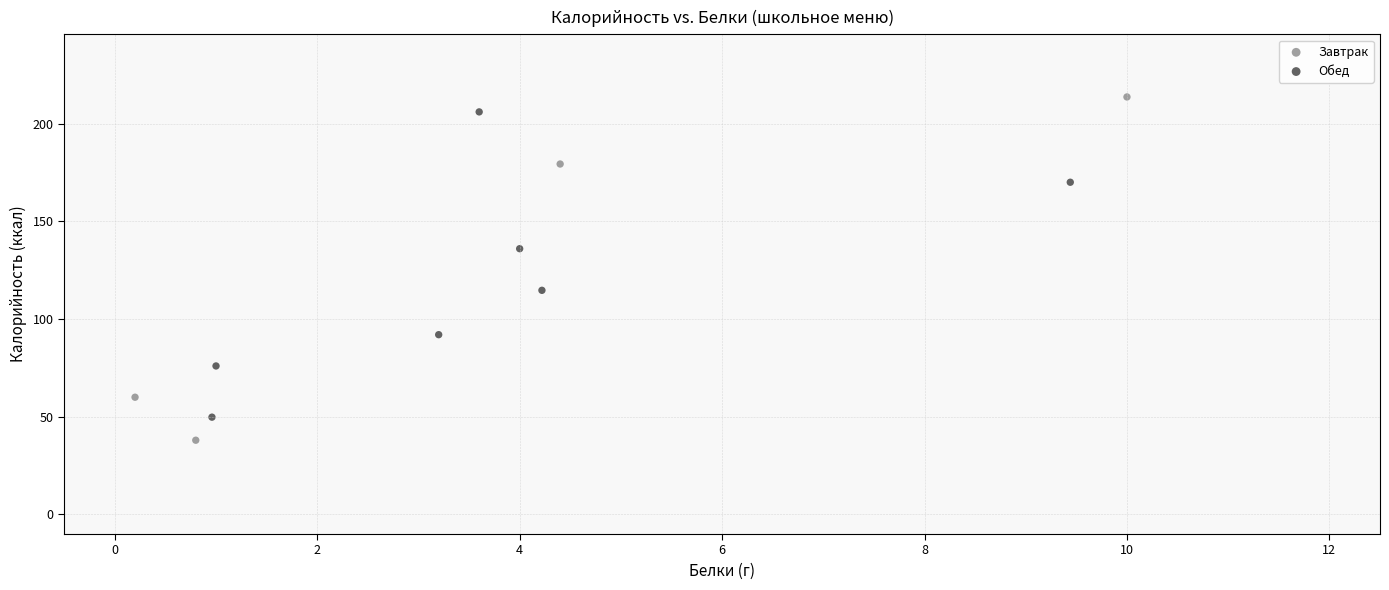

Which series has the largest Y range (max minus min)?

Завтрак